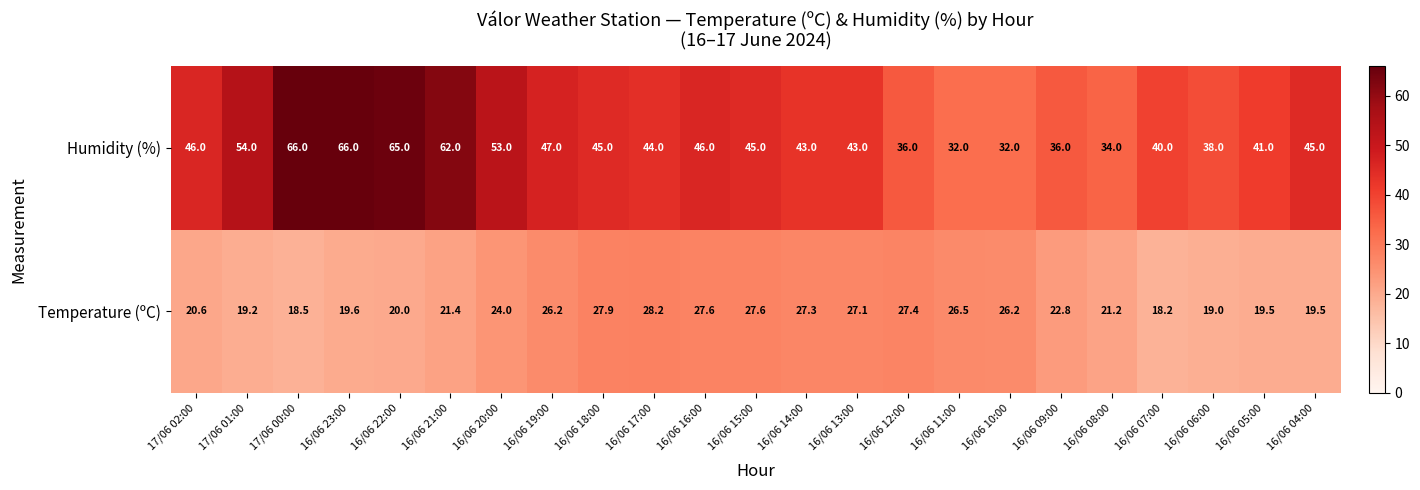

What is the minimum value for Humidity (%)?

32.0